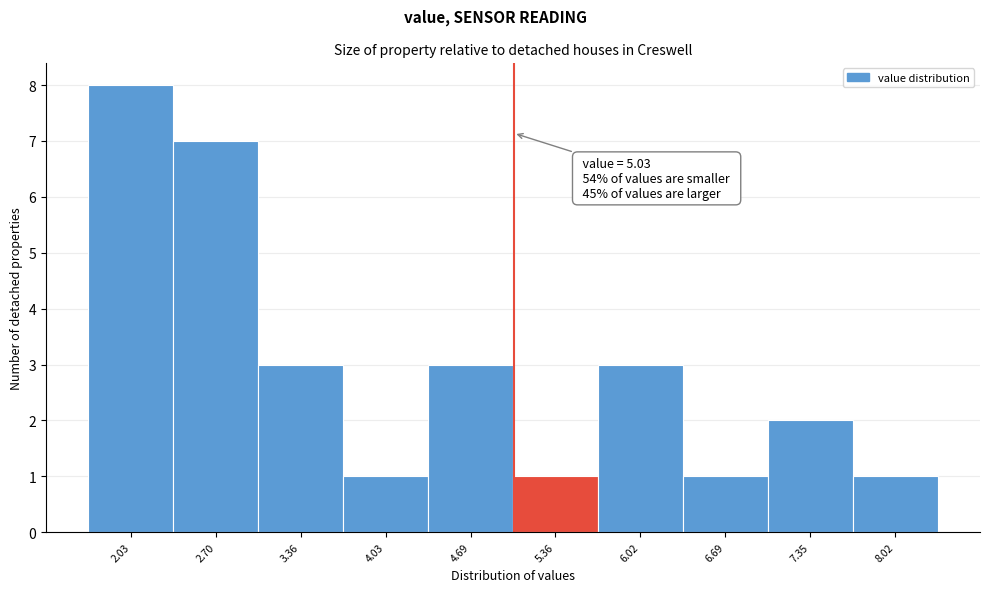

Over which range of the x-axis is the bar tallest?

1.7 to 2.4